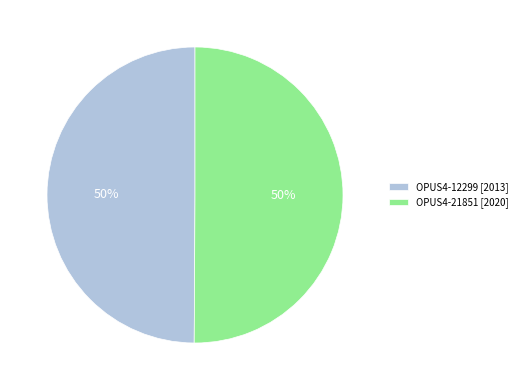

Approximately how many times larger is the value at OPUS4-12299 [2013] compared to OPUS4-21851 [2020]?

1.0